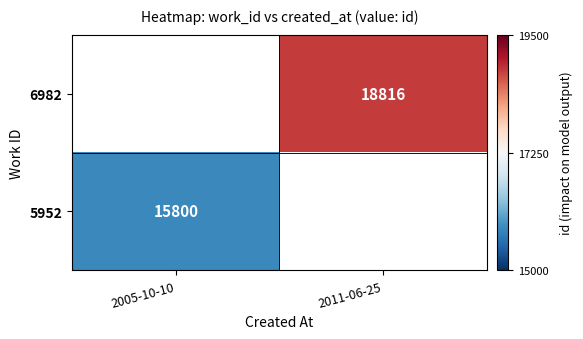

Is the value of 6982 at 2011-06-25 greater than the value of 5952 at 2005-10-10?

Yes